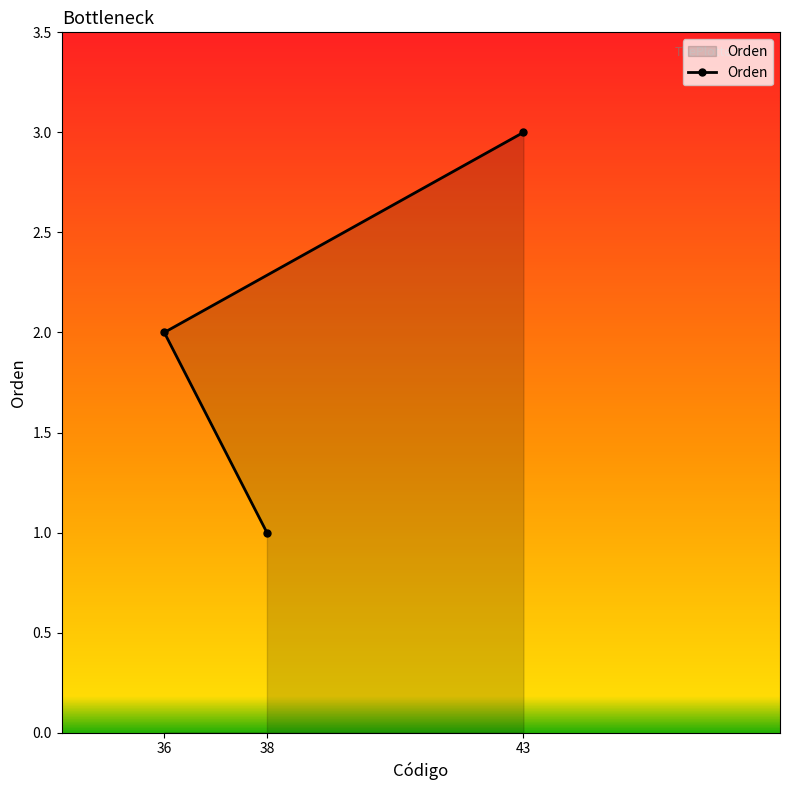

List the labels in order of value, smallest first.

38, 36, 43